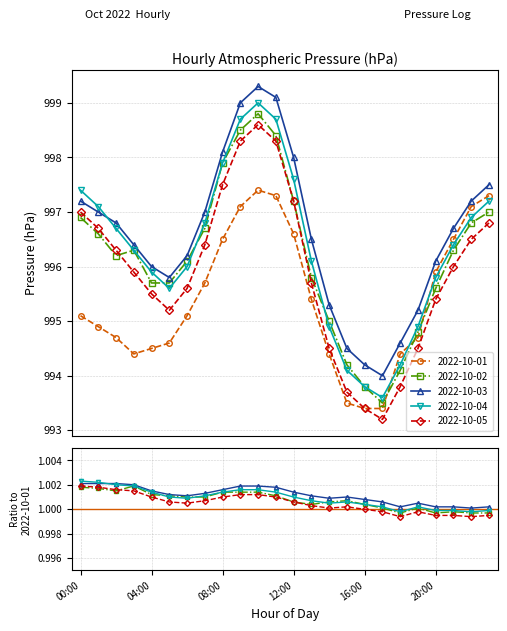

Between 13:00 and 23:00, which series saw the biggest shift?

2022-10-01